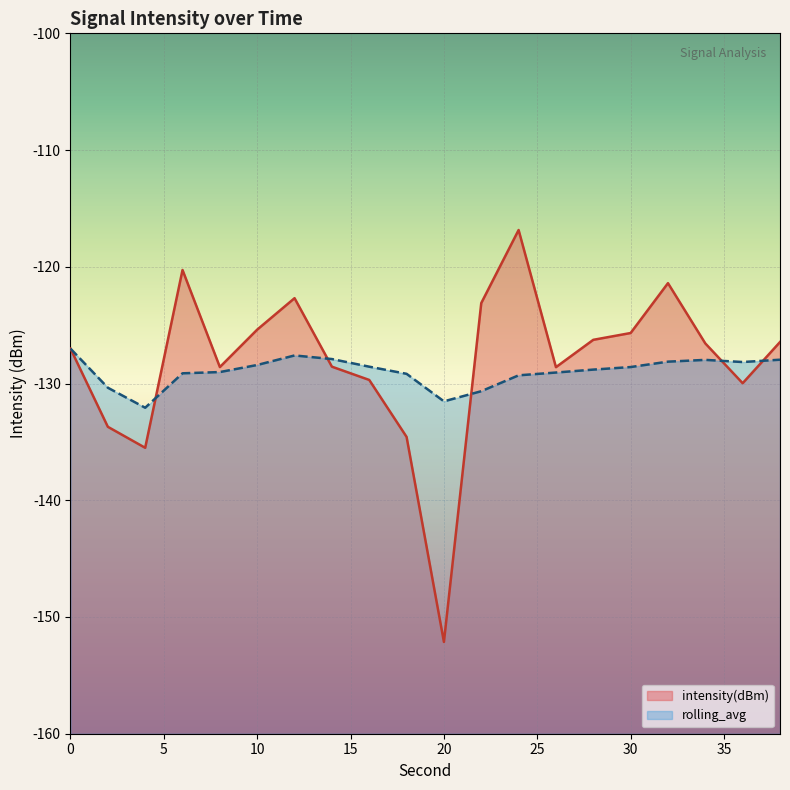

Between 26 and 28, which is larger?

28